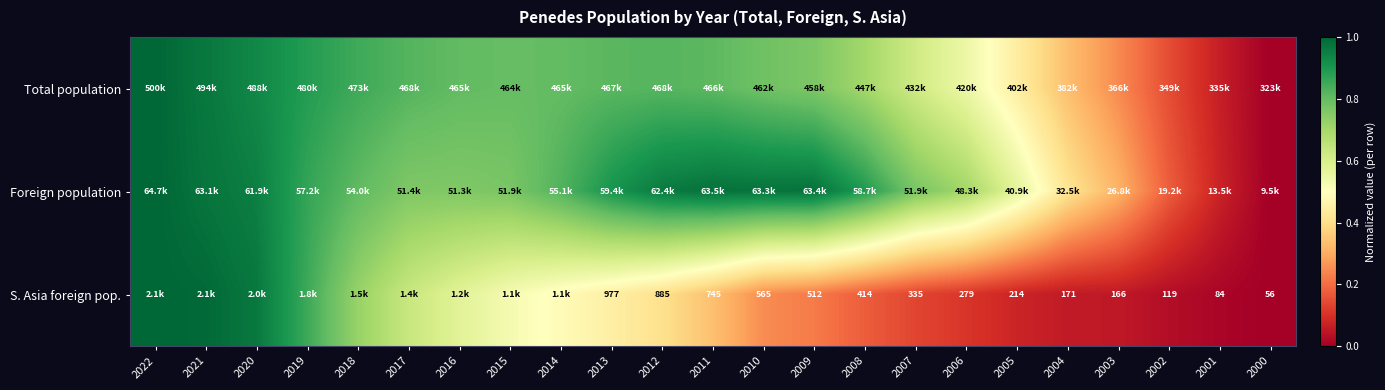

The S. Asia foreign pop. series shows 0.3 at 2011. True or false?

True